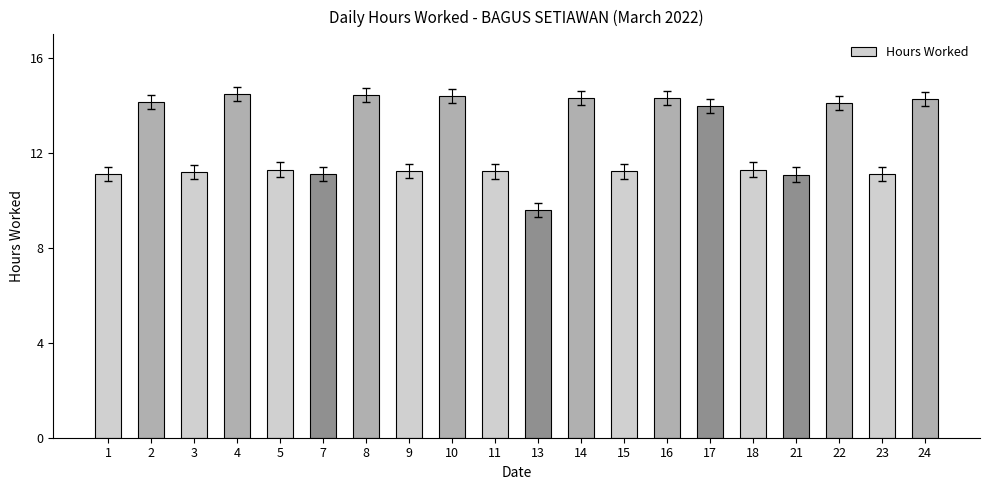

The chart shows a value of 6.8 at 14. True or false?

False